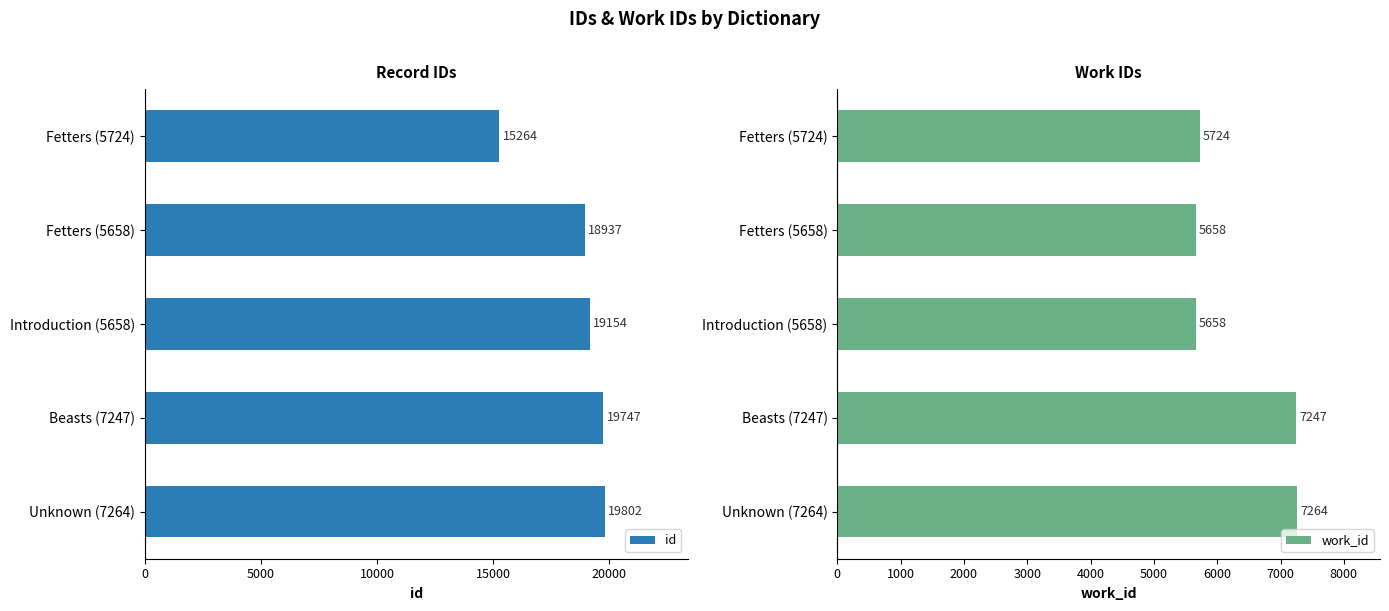

List the series in order of their overall mean, highest first.

id, work_id